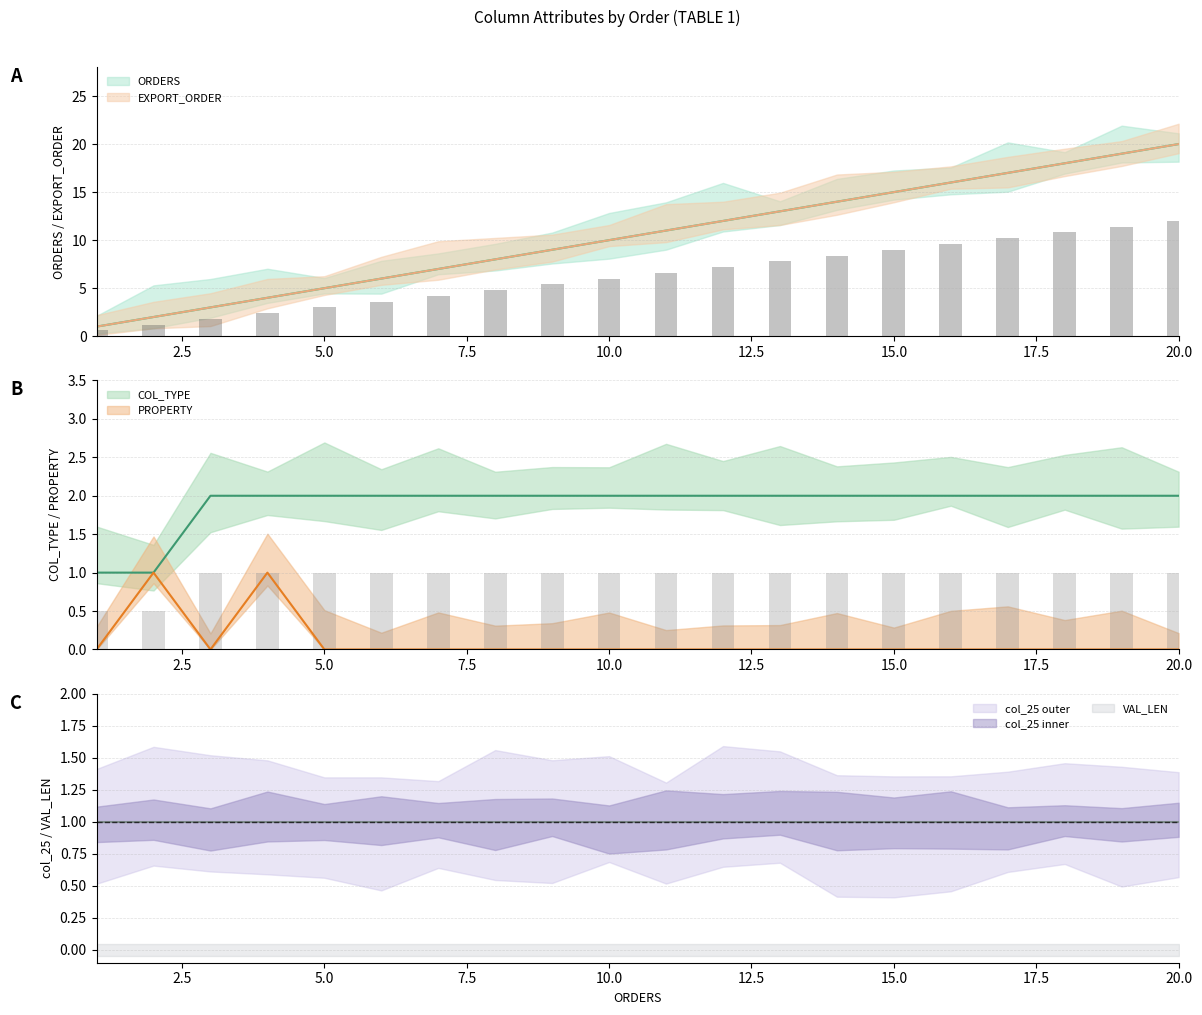

Reading left to right, transcribe all the data shown in this chart.

ORDERS: 1=1	2=2	3=3	4=4	5=5	6=6	7=7	8=8	9=9	10=10	11=11	12=12	13=13	14=14	15=15	16=16	17=17	18=18	19=19	20=20
EXPORT_ORDER: 1=1	2=2	3=3	4=4	5=5	6=6	7=7	8=8	9=9	10=10	11=11	12=12	13=13	14=14	15=15	16=16	17=17	18=18	19=19	20=20
COL_TYPE: 1=1	2=1	3=2	4=2	5=2	6=2	7=2	8=2	9=2	10=2	11=2	12=2	13=2	14=2	15=2	16=2	17=2	18=2	19=2	20=2
PROPERTY: 1=0	2=1	3=0	4=1	5=0	6=0	7=0	8=0	9=0	10=0	11=0	12=0	13=0	14=0	15=0	16=0	17=0	18=0	19=0	20=0